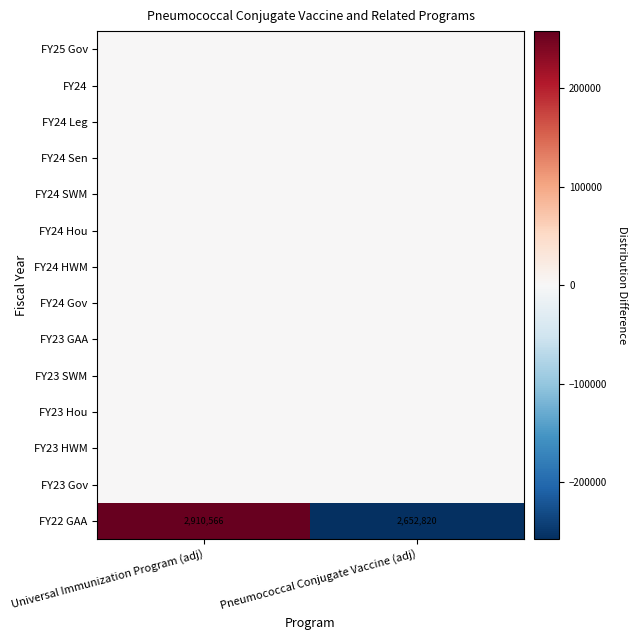

What is the difference between the FY22 GAA values at Universal Immunization Program (adj) and Pneumococcal Conjugate Vaccine (adj)?

257746